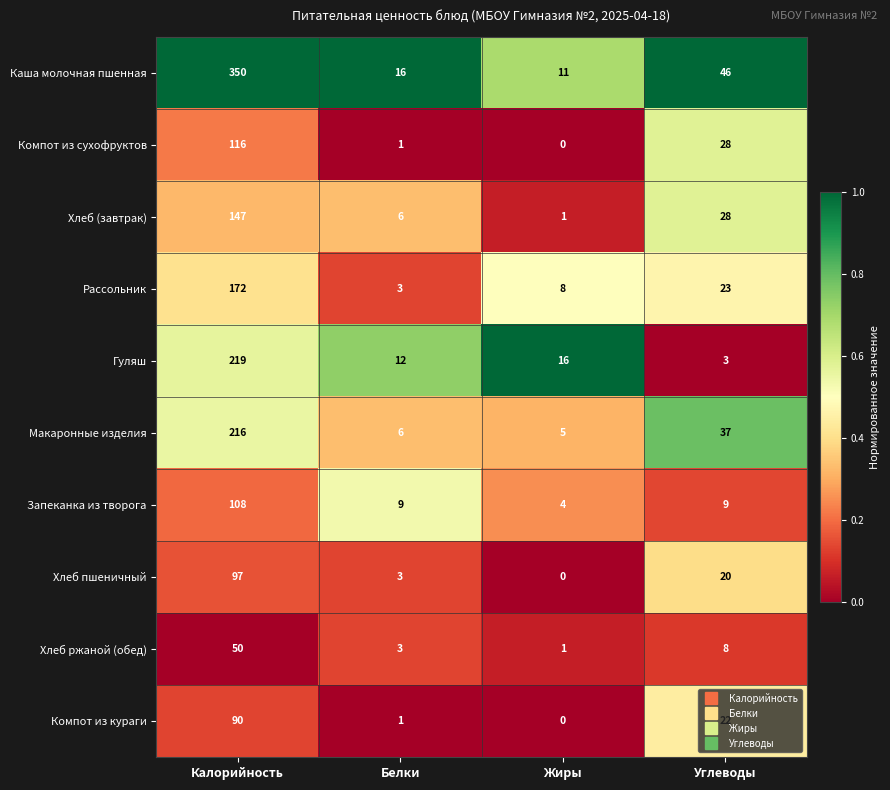

What is the sum of all Компот из кураги values?

113